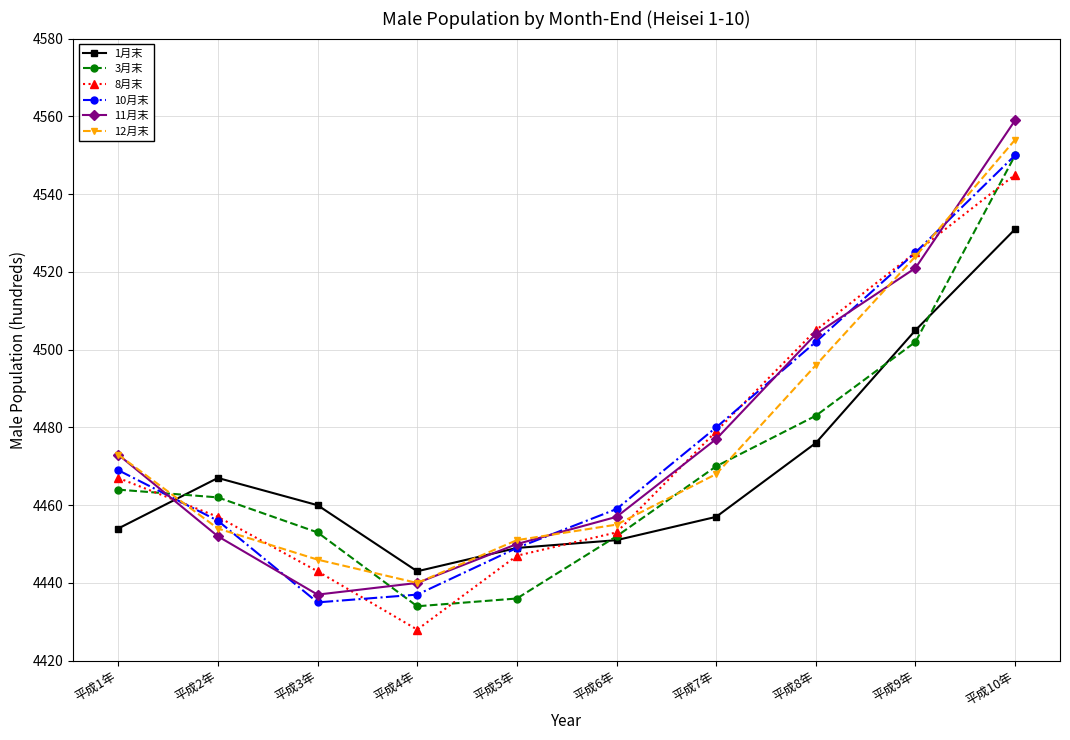

True or false: 3月末 and 10月末 cross at least once.

True